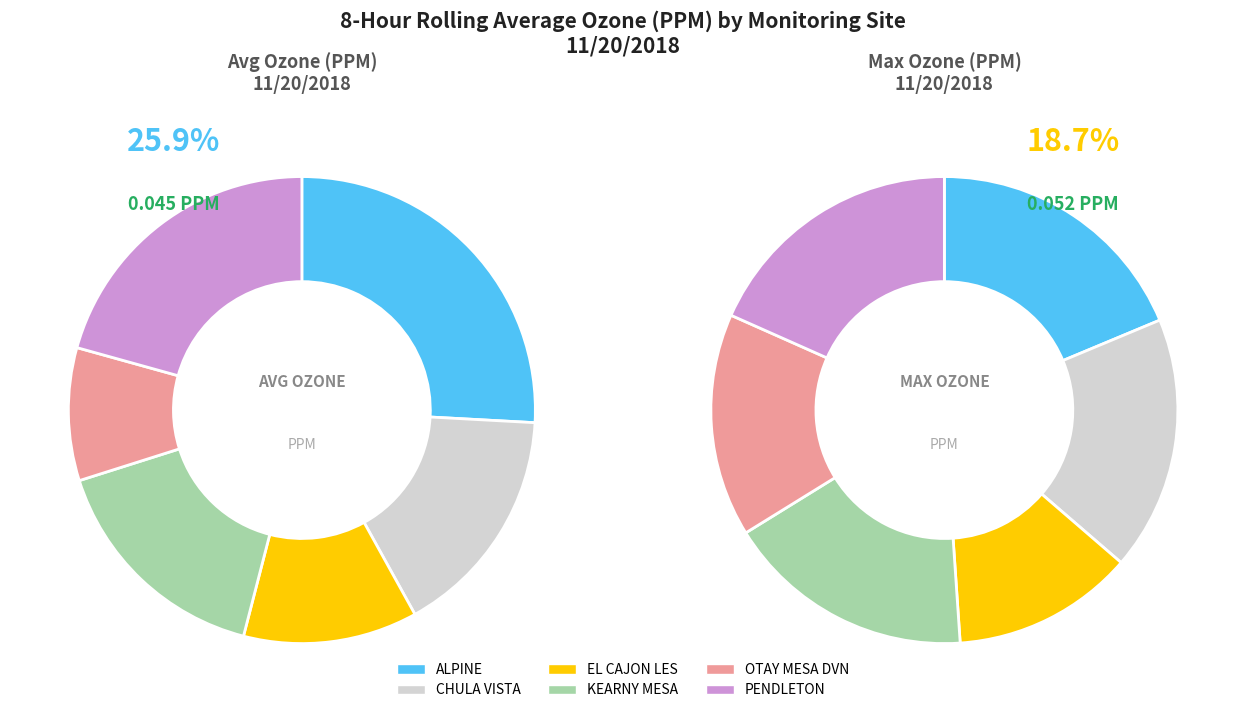

To the nearest percent, what is the average slice percentage?

17%